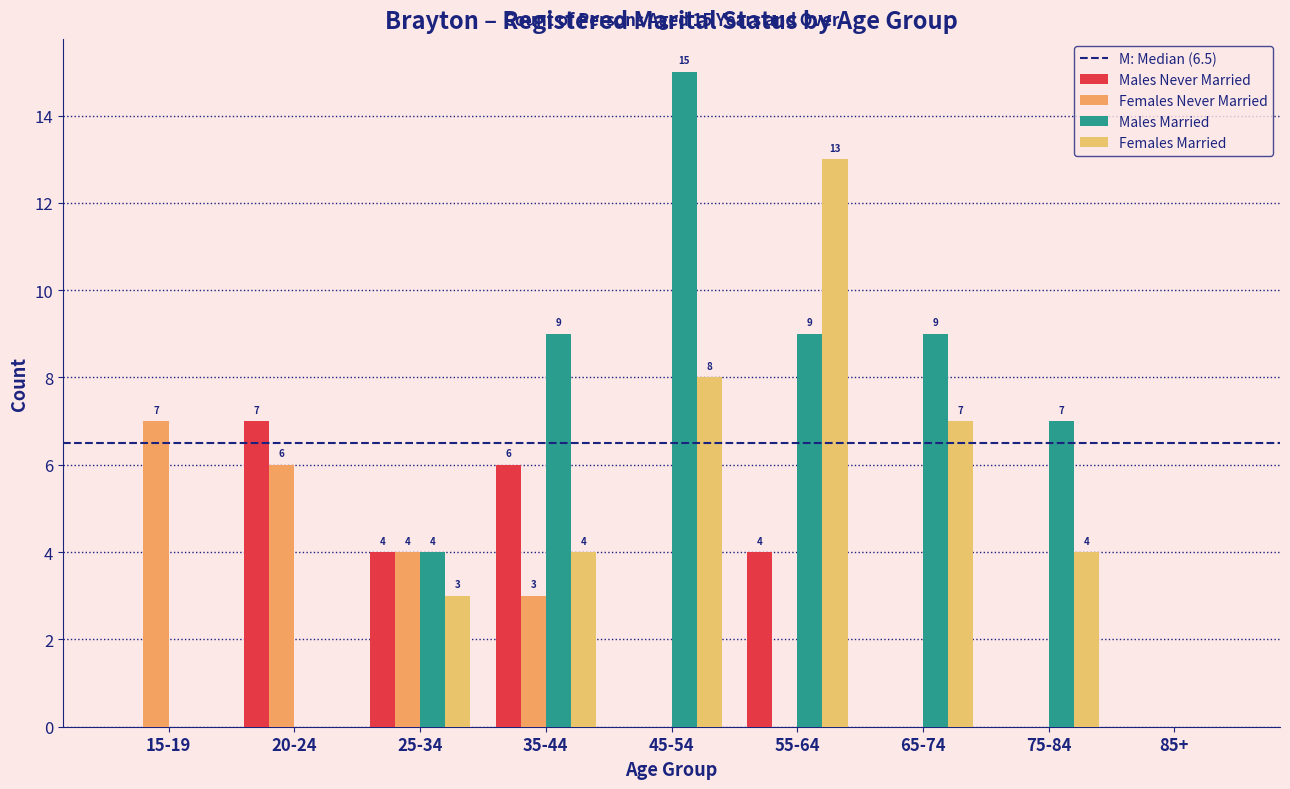

Count the number of categories in the chart.

9